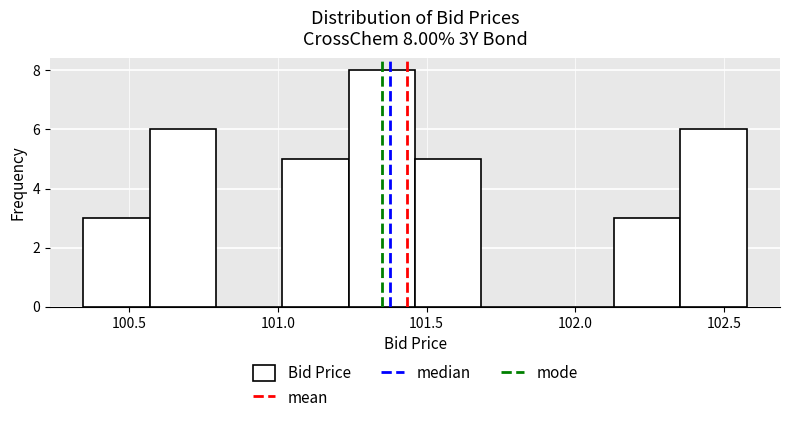

Which range on the x-axis has the tallest bar?

101.25 to 101.45